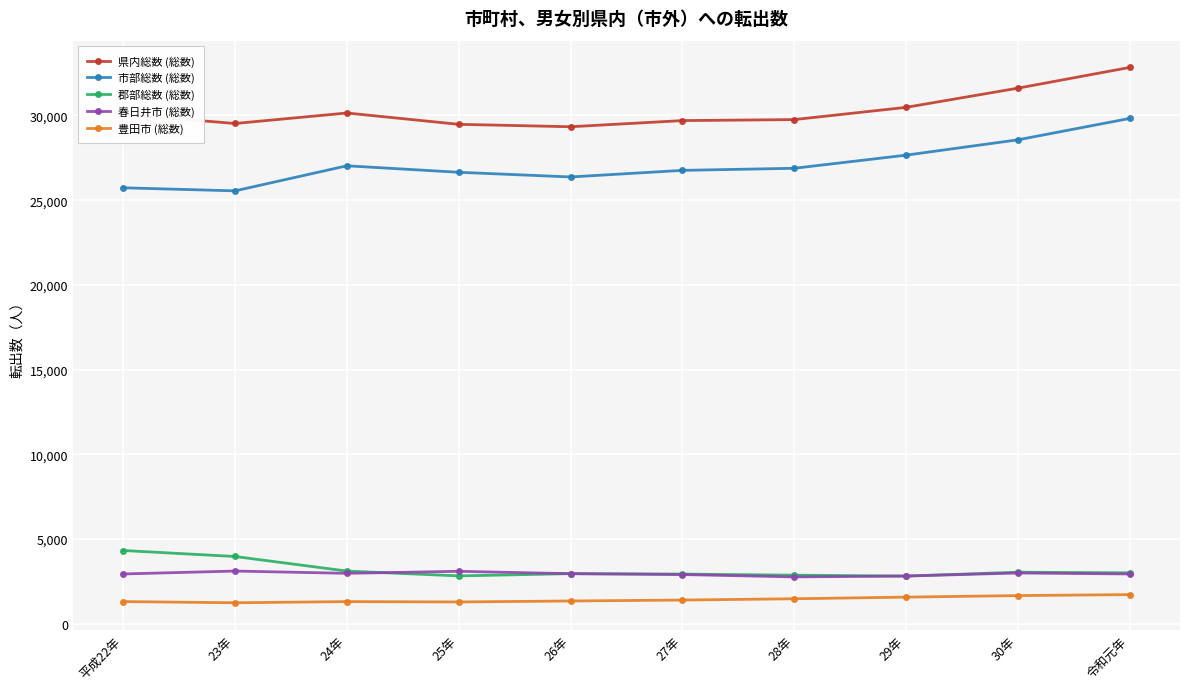

How many data points in 春日井市 (総数) are less than 2961?

5